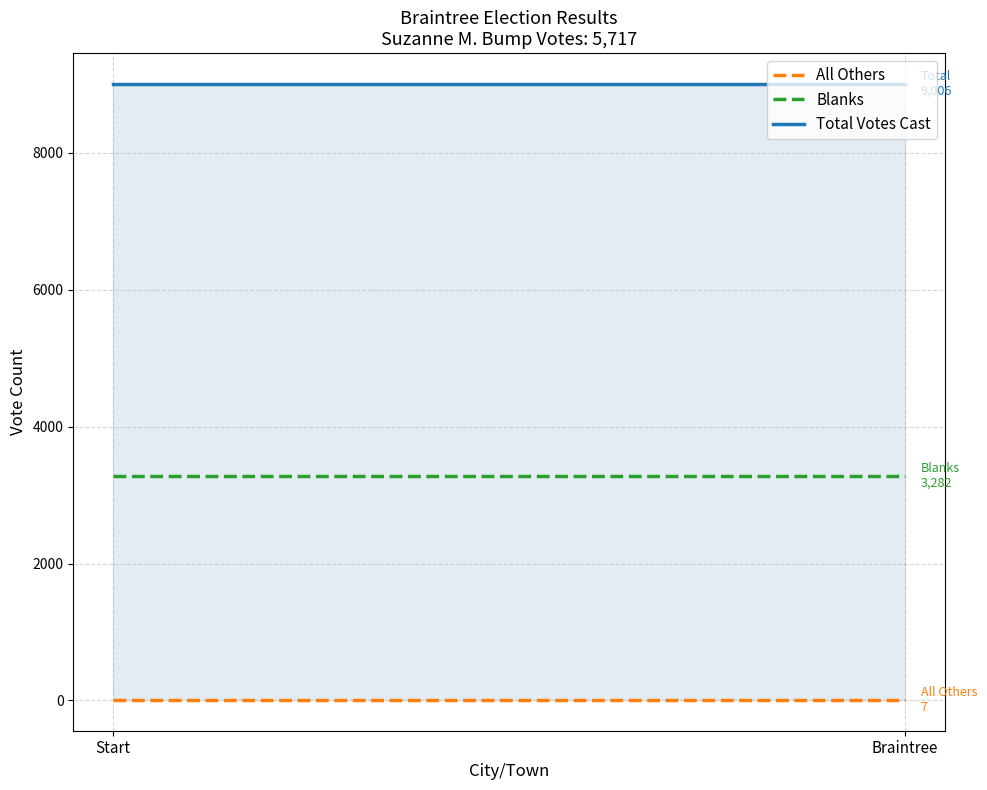

How many lines are shown in the chart?

3